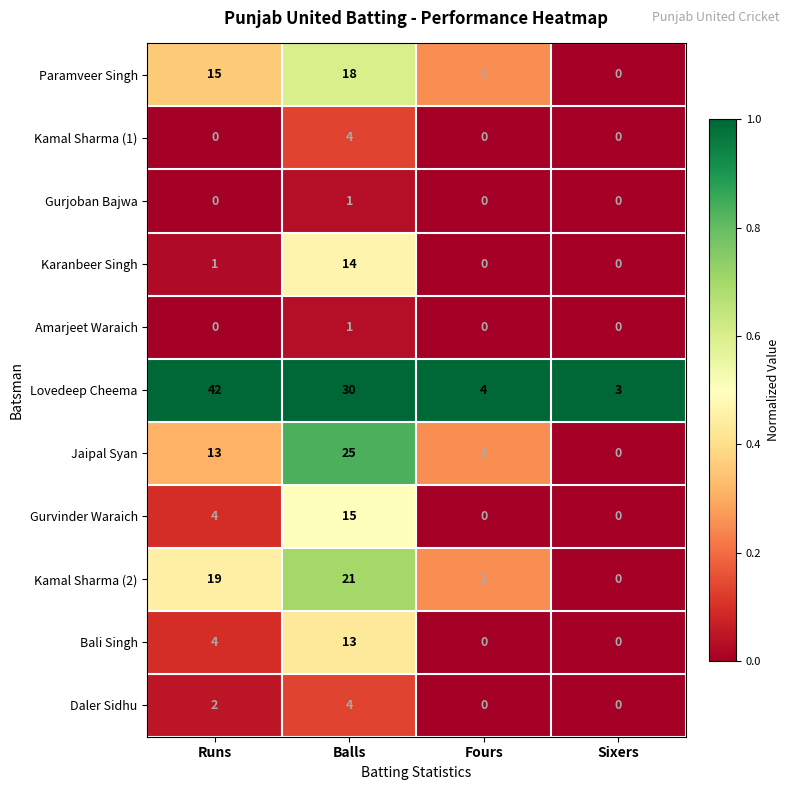

Which category has the highest value in the Paramveer Singh series?

Balls